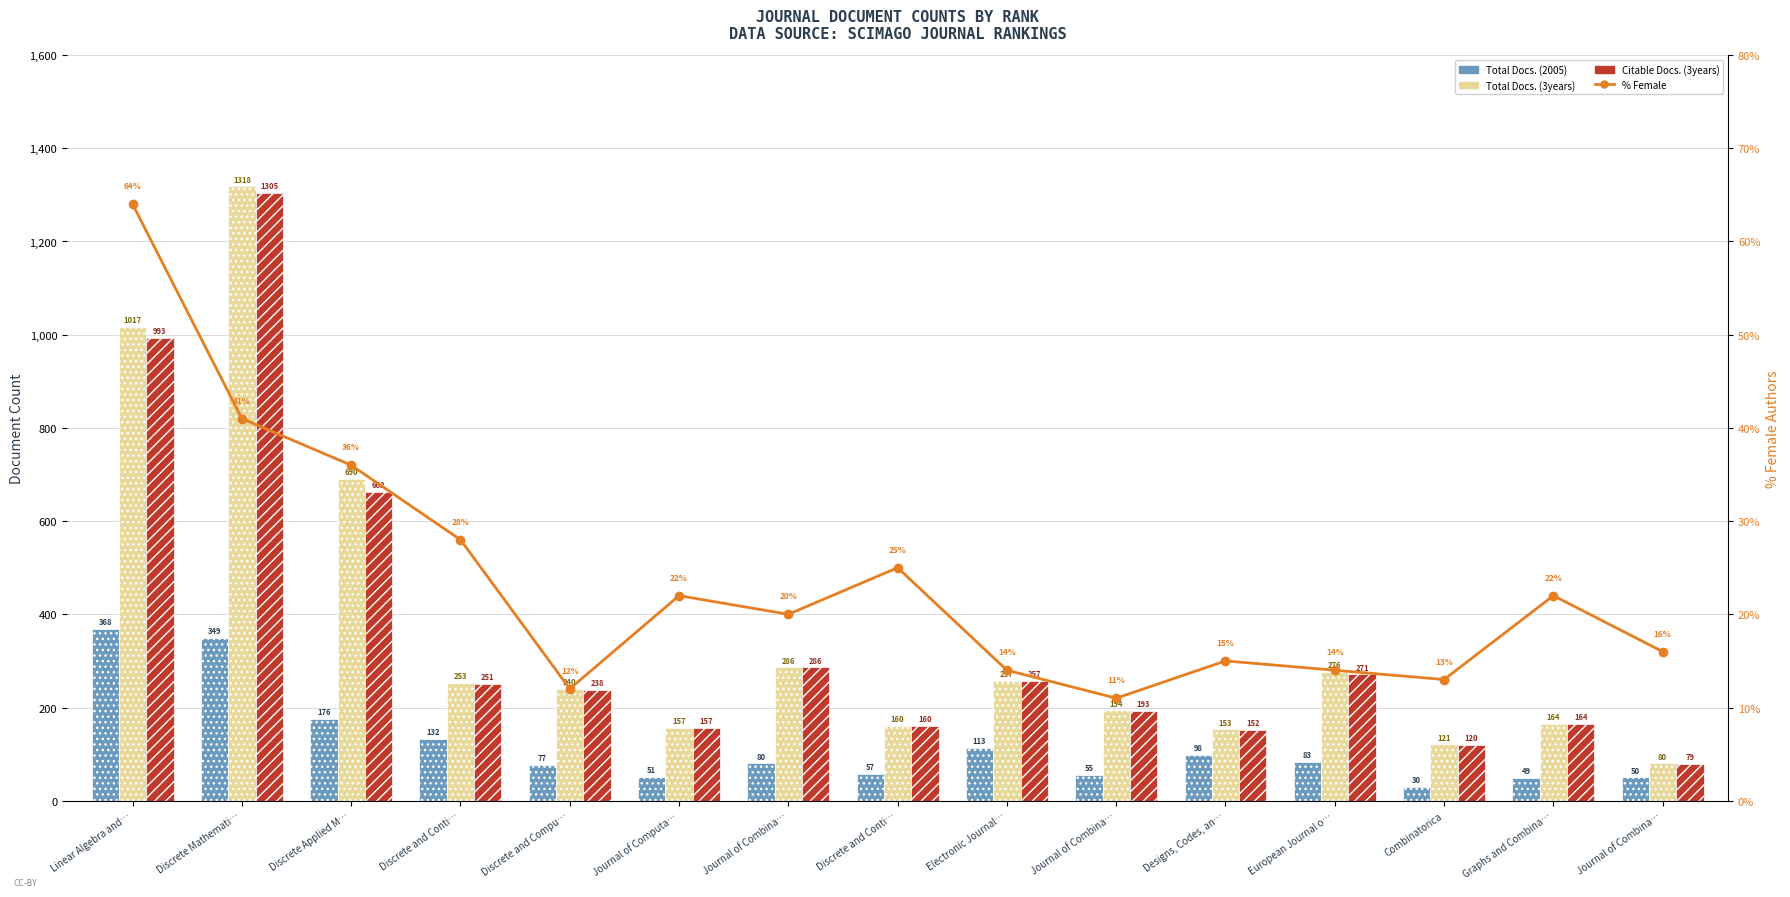

What are all the series names shown in the legend?

Total Docs. (2005), Total Docs. (3years), Citable Docs. (3years), % Female